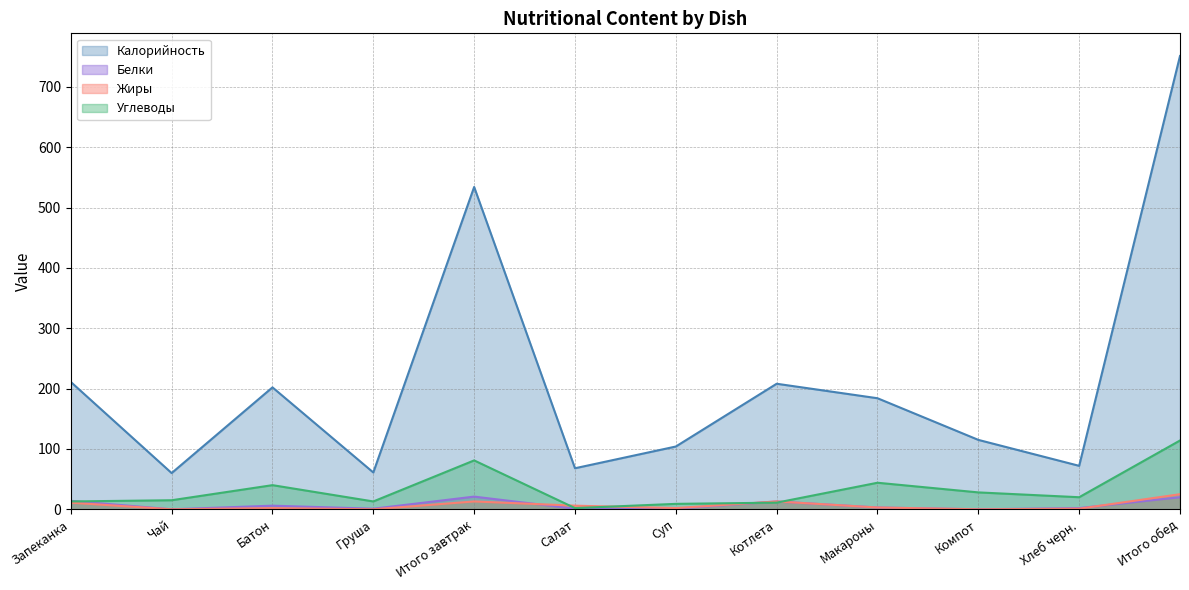

At Батон, list the series in order from smallest to largest.

Жиры, Белки, Углеводы, Калорийность